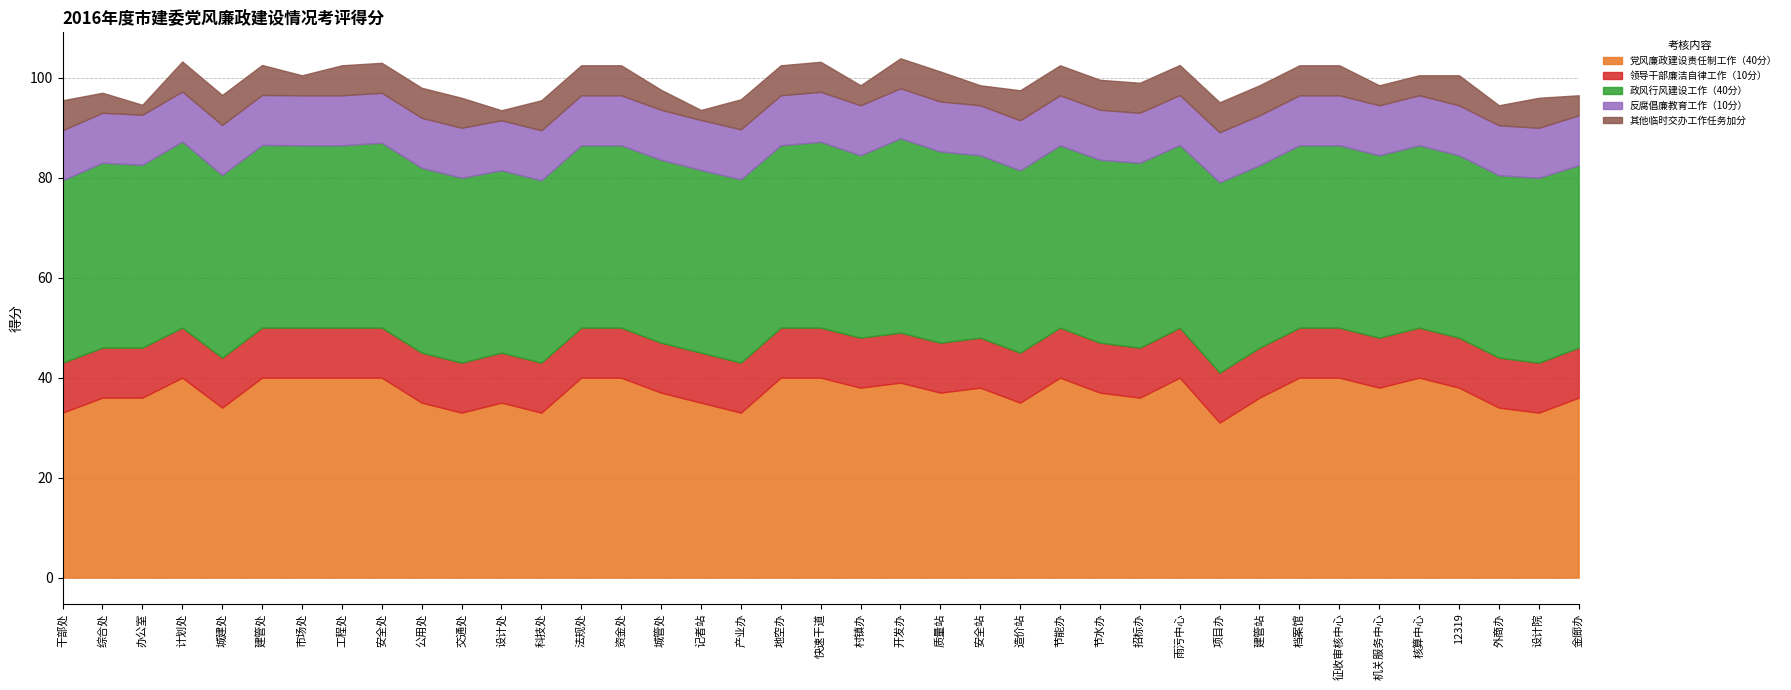

Which series has the largest total across all categories?

党风廉政建设责任制工作（40分）